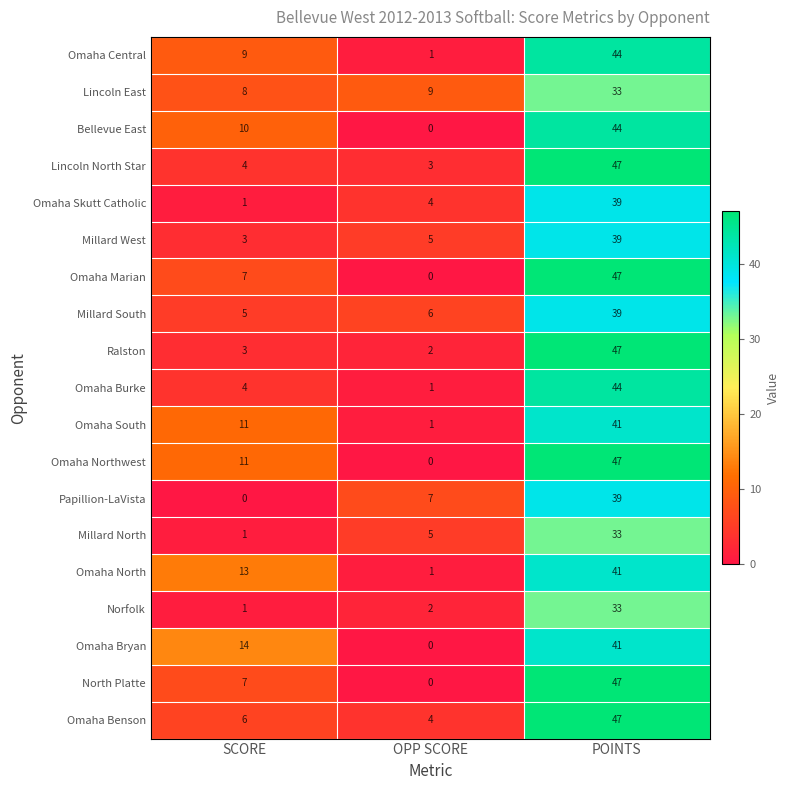

How many data points in Millard West are less than 5?

1